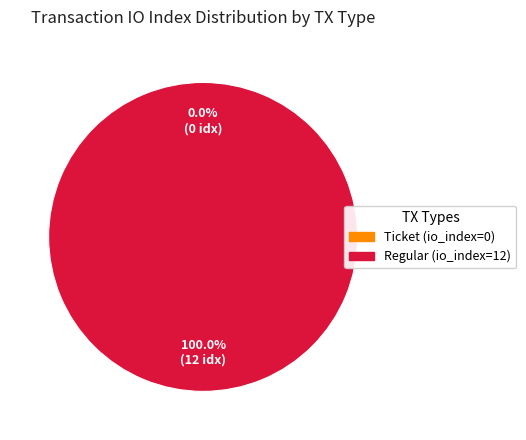

To the nearest percent, what is the combined percentage of Ticket (io_index=0) and Regular (io_index=12)?

100%